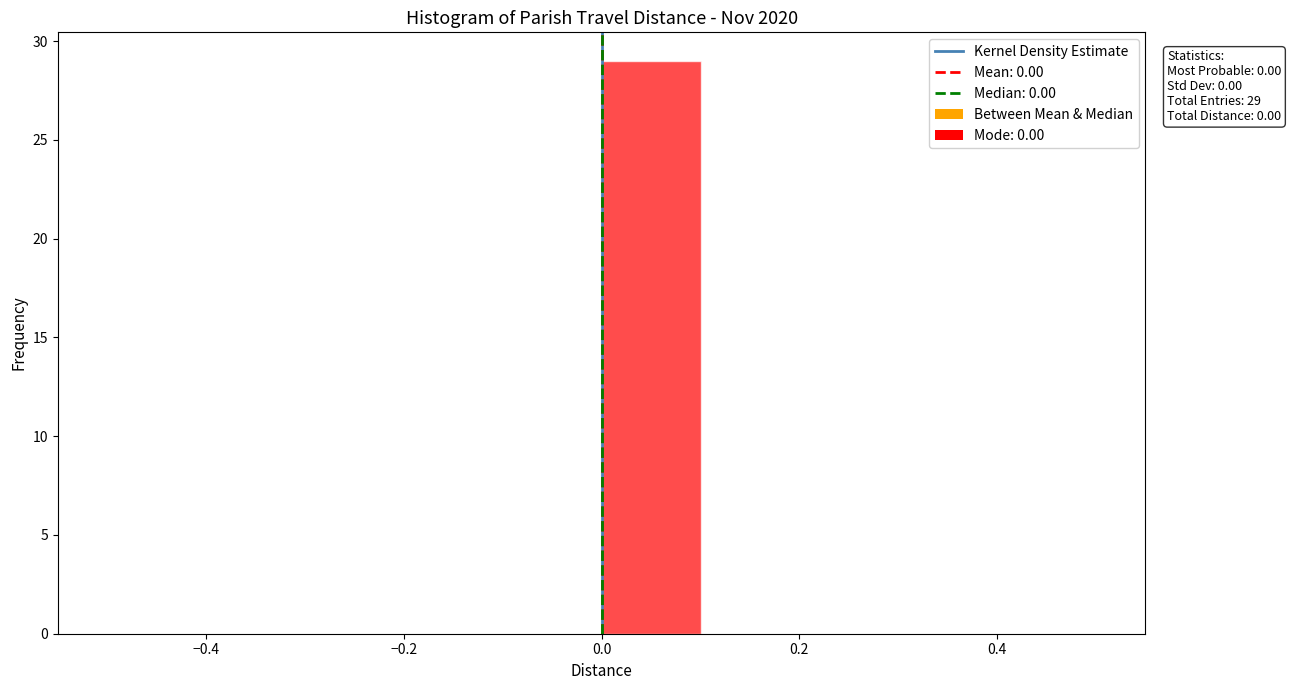

Over which range of the x-axis is the bar tallest?

0.0 to 0.1